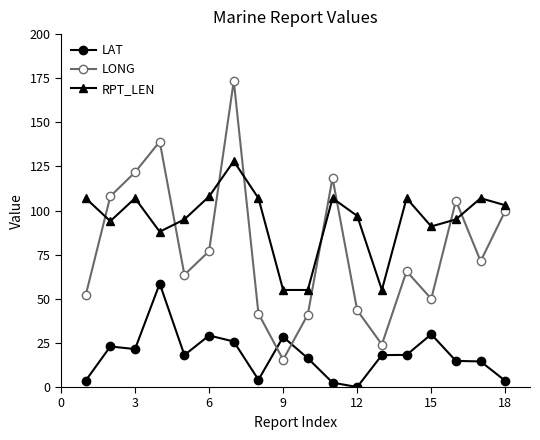

Which series has the largest total across all categories?

RPT_LEN